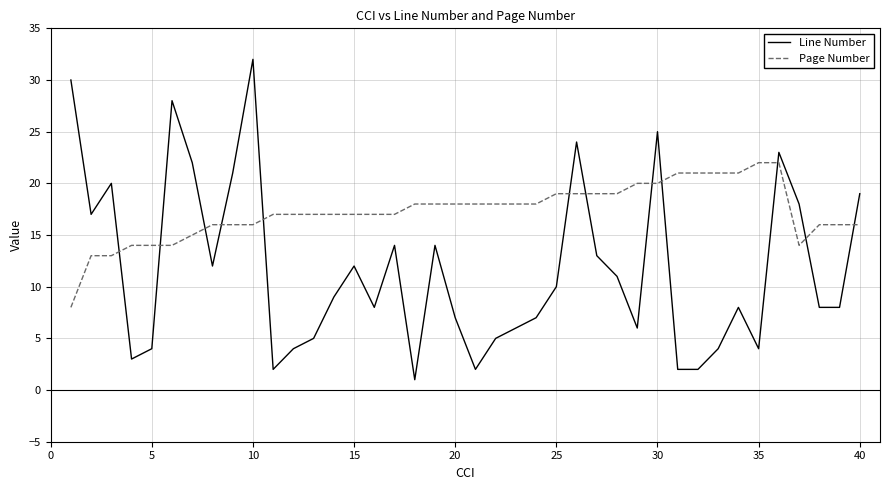

What is the difference between the maximum and minimum values in the Page Number series?

14